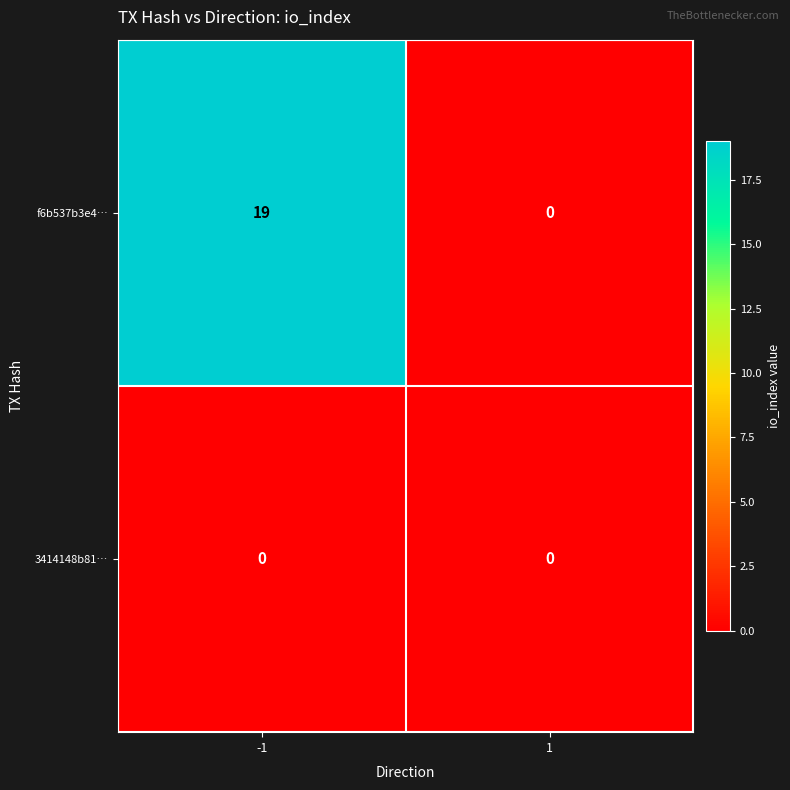

The f6b537b3e4… series shows 19 at -1. True or false?

True